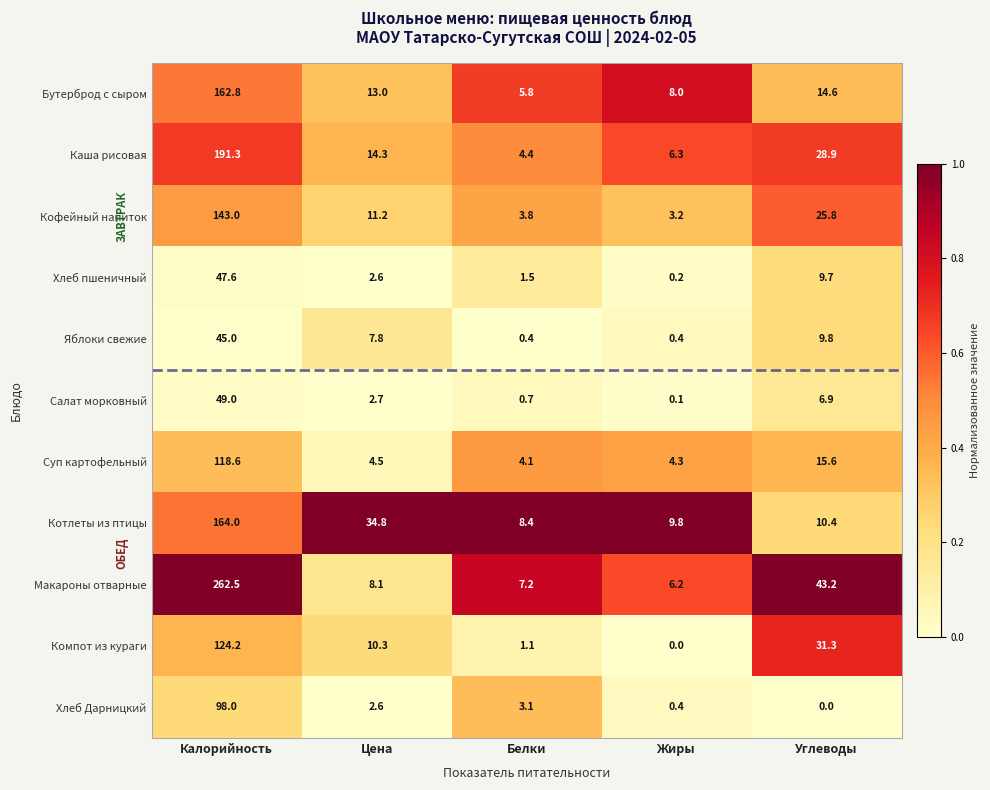

At which category does the chart reach its peak across all series?

Калорийность